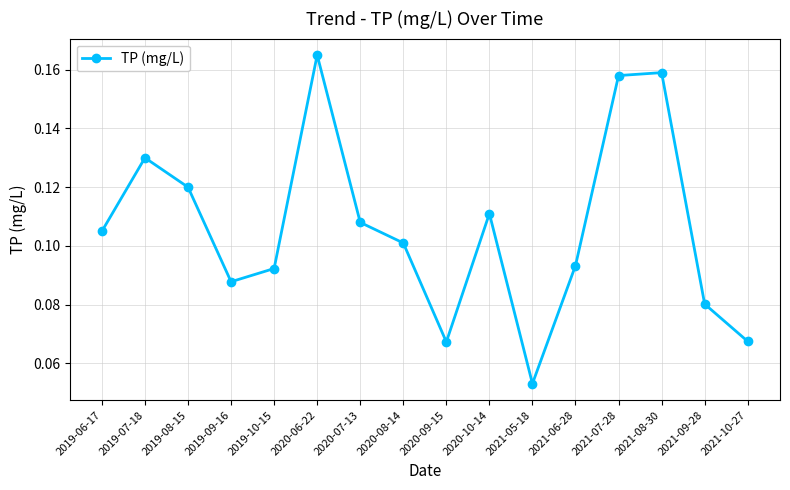

What is the sum of the values at 2020-08-14 and 2021-07-28?

0.3